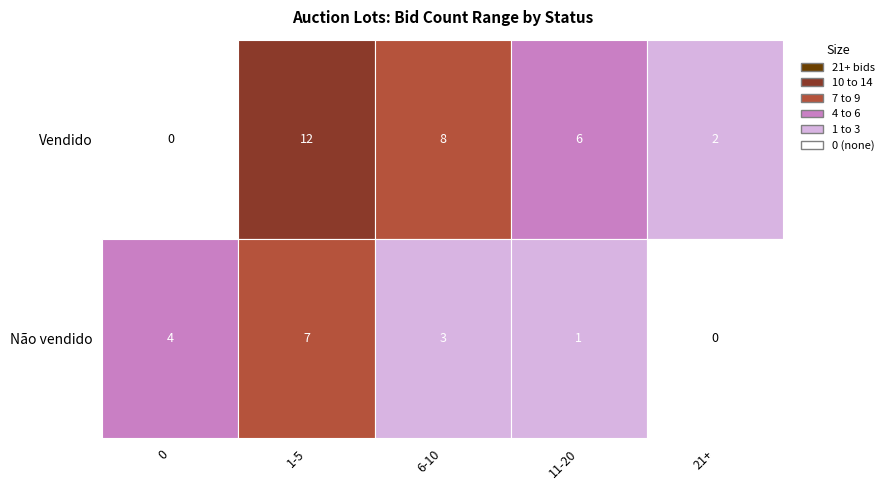

List the series in order of their overall mean, highest first.

Vendido, Não vendido